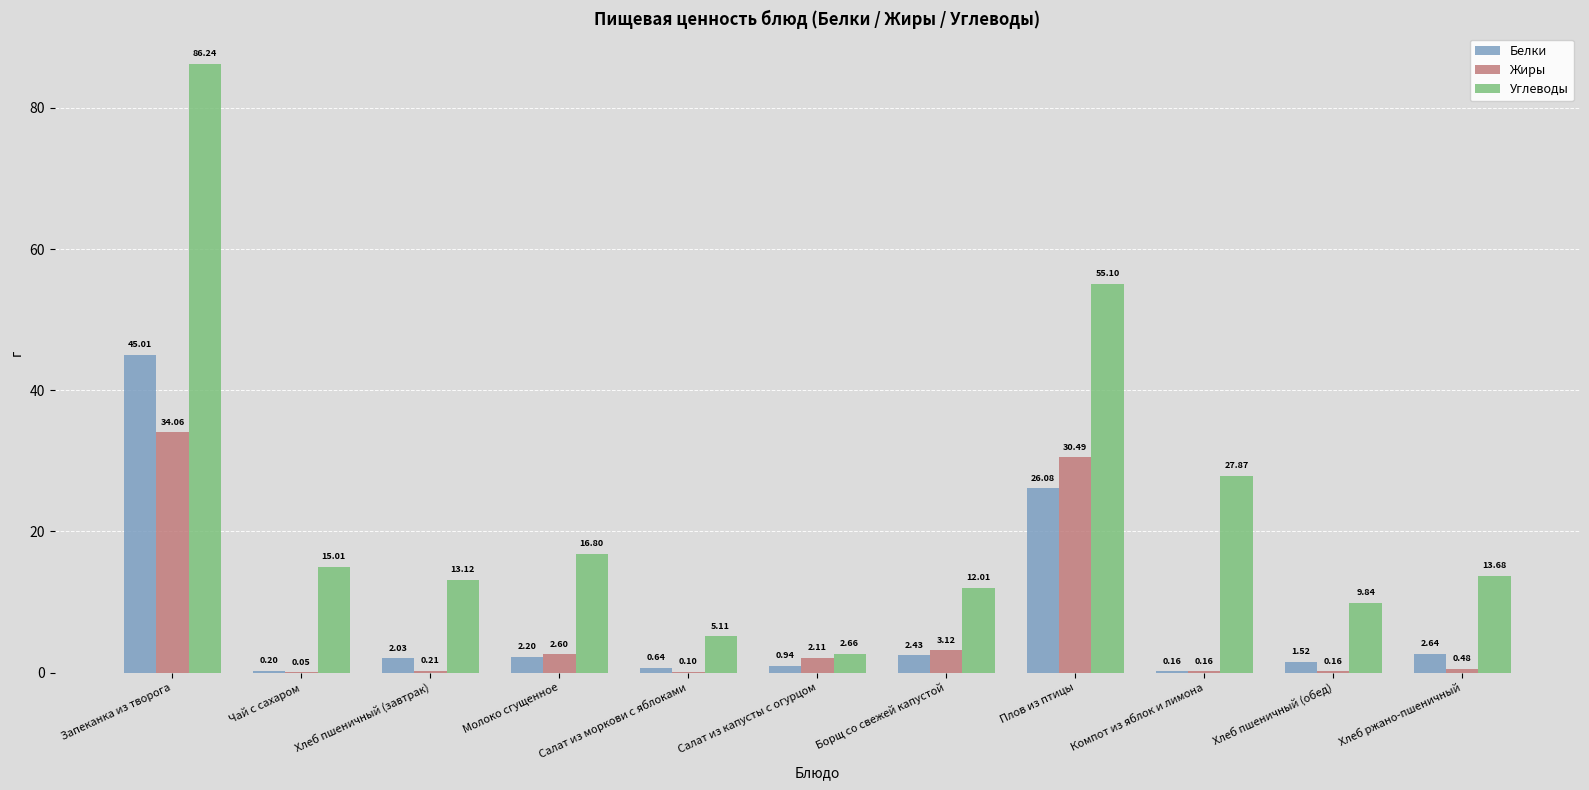

Is the value of Углеводы at Запеканка из творога greater than the value of Белки at Салат из капусты с огурцом?

Yes